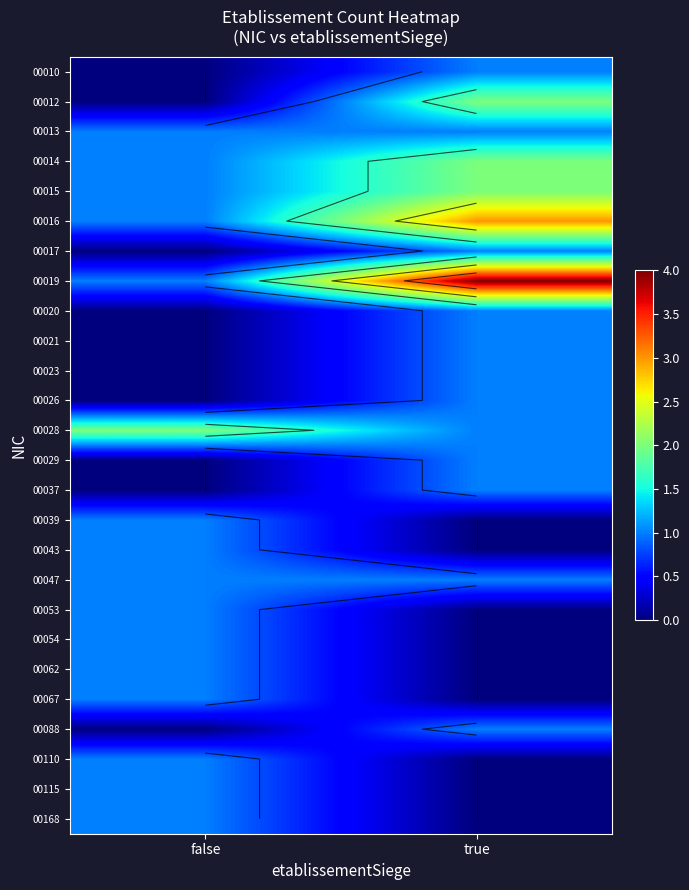

The 00017 series shows 0 at false. True or false?

False